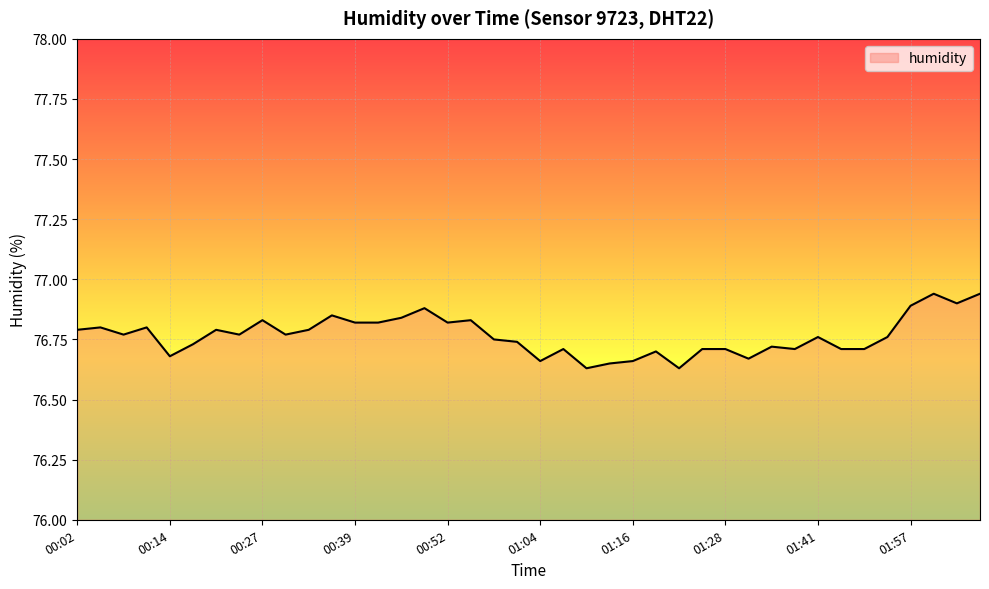

What is the label of the 23rd point from the left?

01:10